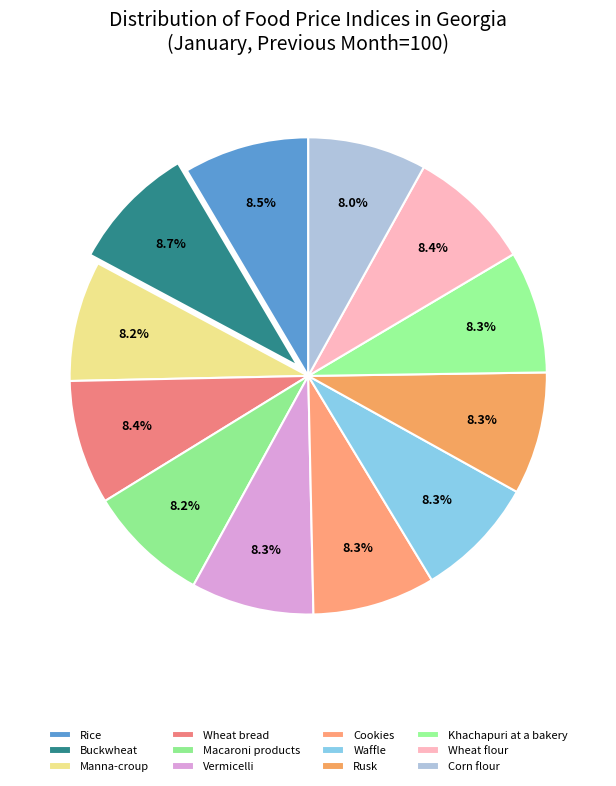

Count the number of slices in the pie.

12